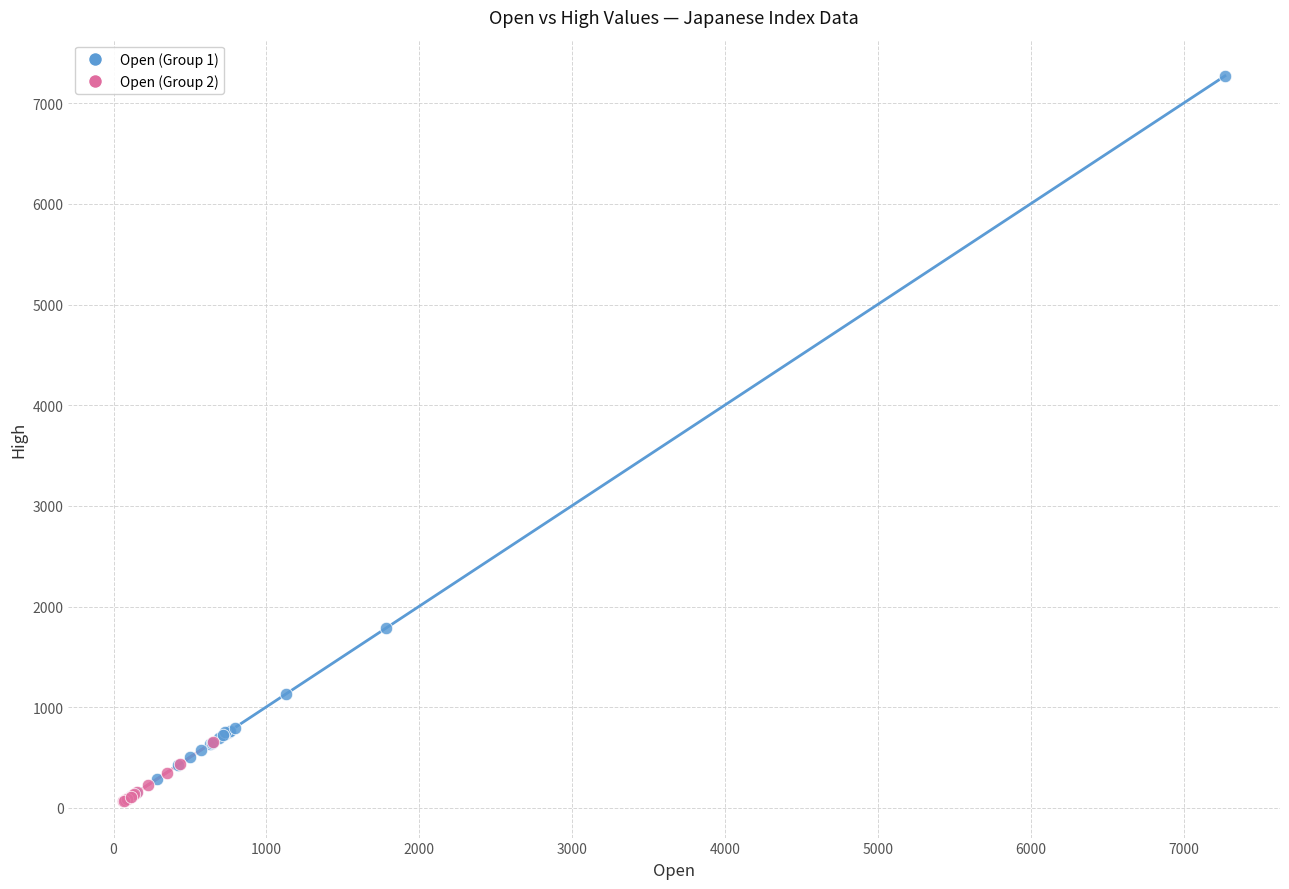

Which series reaches the maximum Y coordinate?

Open (Group 1)